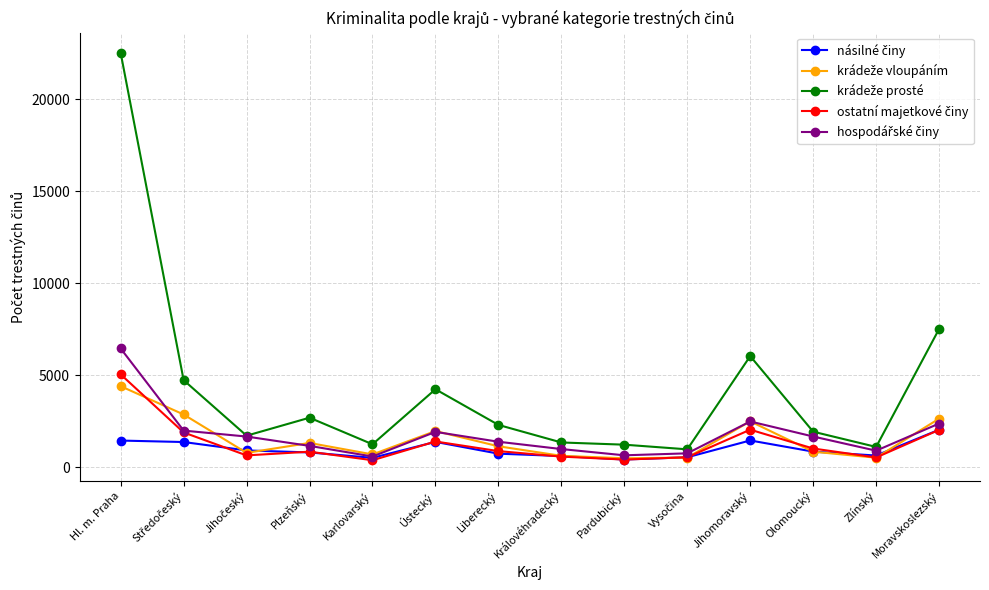

What is the label of the 1st point from the right?

Moravskoslezský